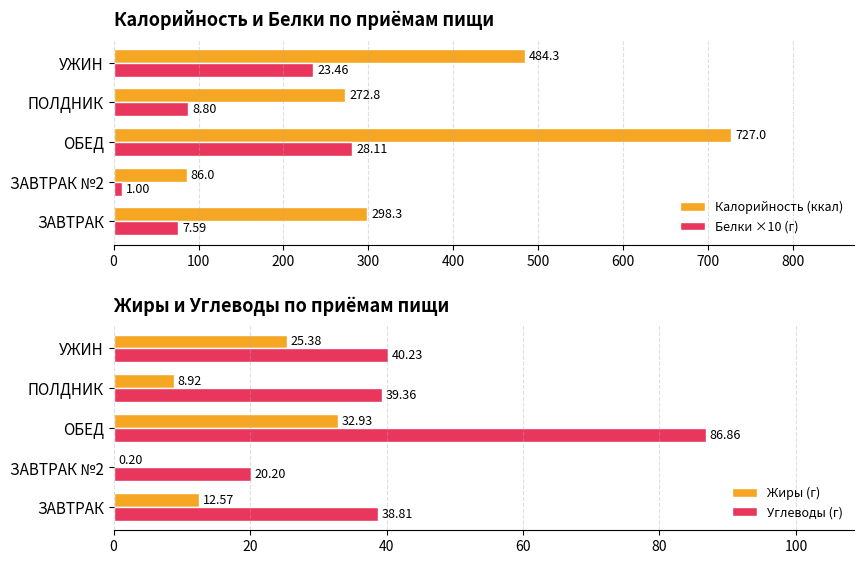

Read the Жиры (г) value at 0.

12.6